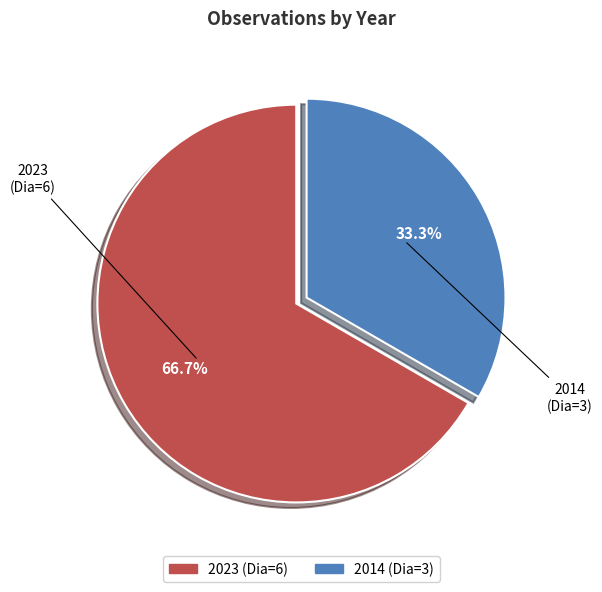

Which slice is the smallest?

2014